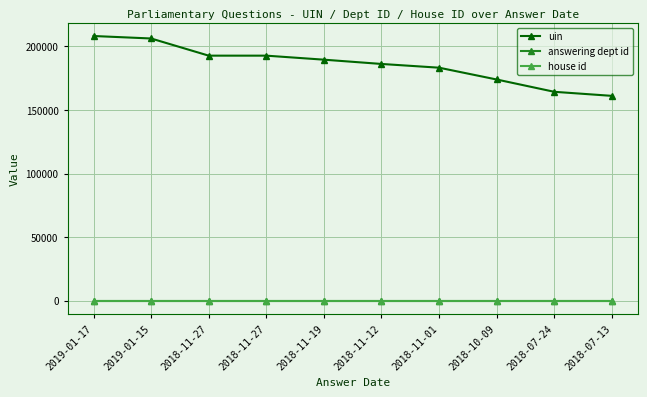

True or false: answering dept id and uin cross at least once.

False